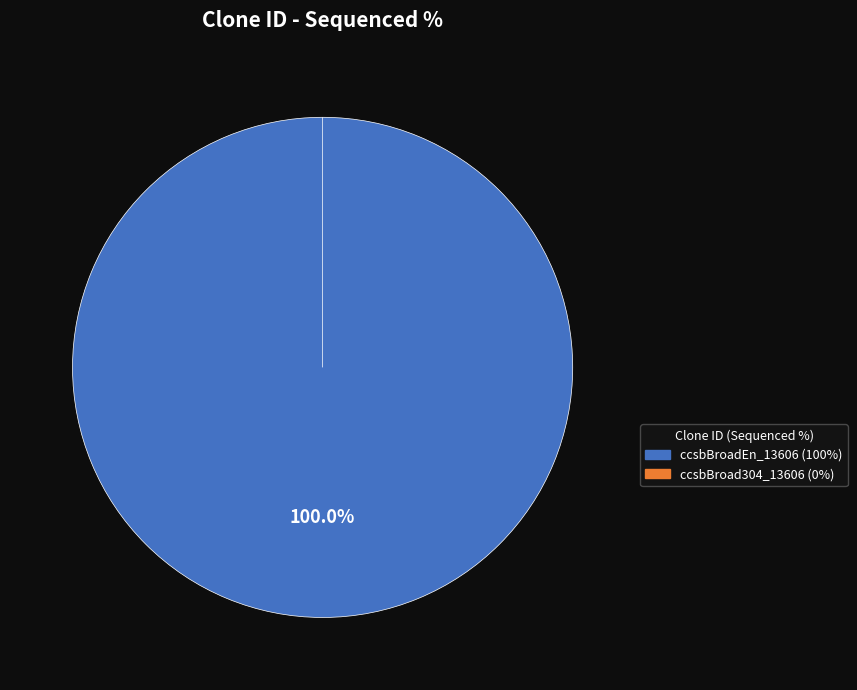

Do ccsbBroadEn_13606 and ccsbBroad304_13606 together represent more than half of the pie?

Yes